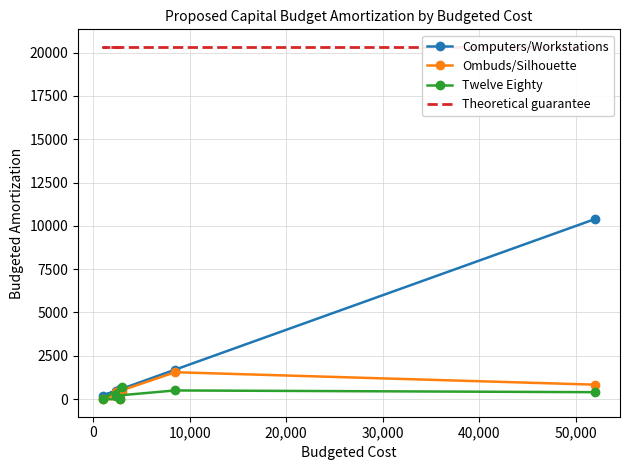

What is the highest value of the Ombuds/Silhouette series?

1552.4